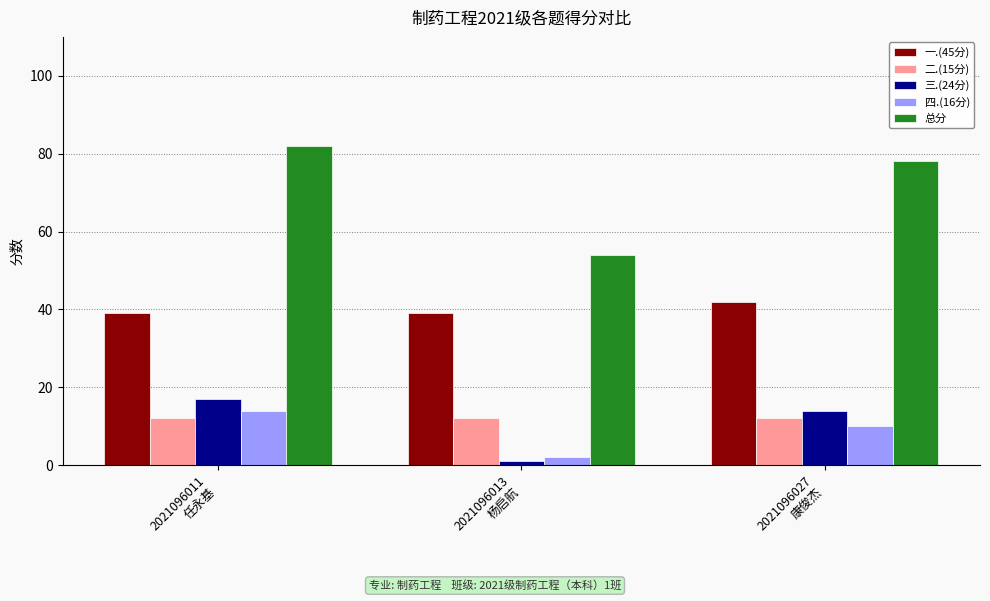

What is the total value across all series at 2021096011
任永基?

164